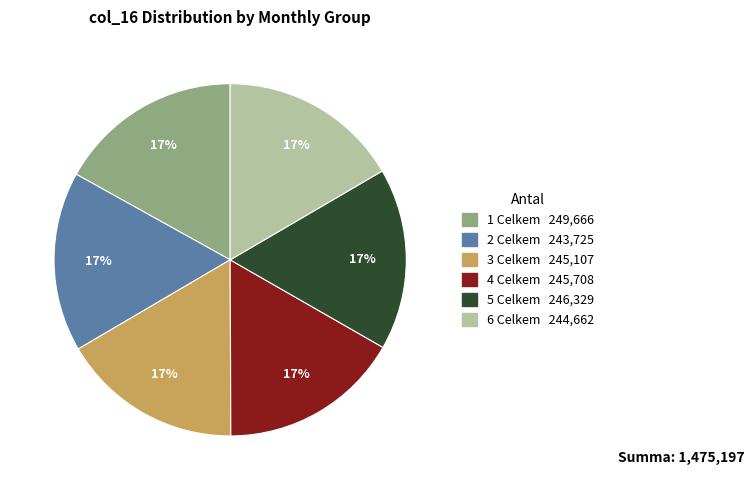

To the nearest percent, what portion does 5 Celkem represent?

17%